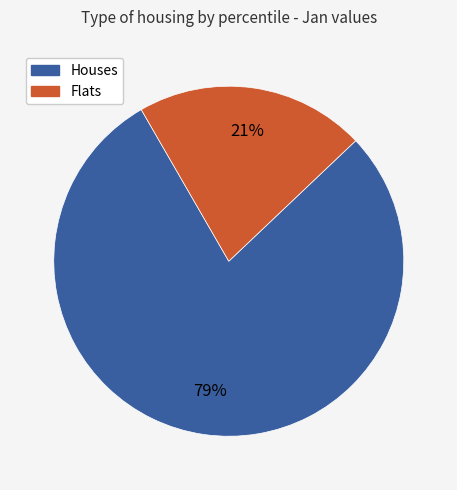

To the nearest percent, what is the average slice percentage?

50%